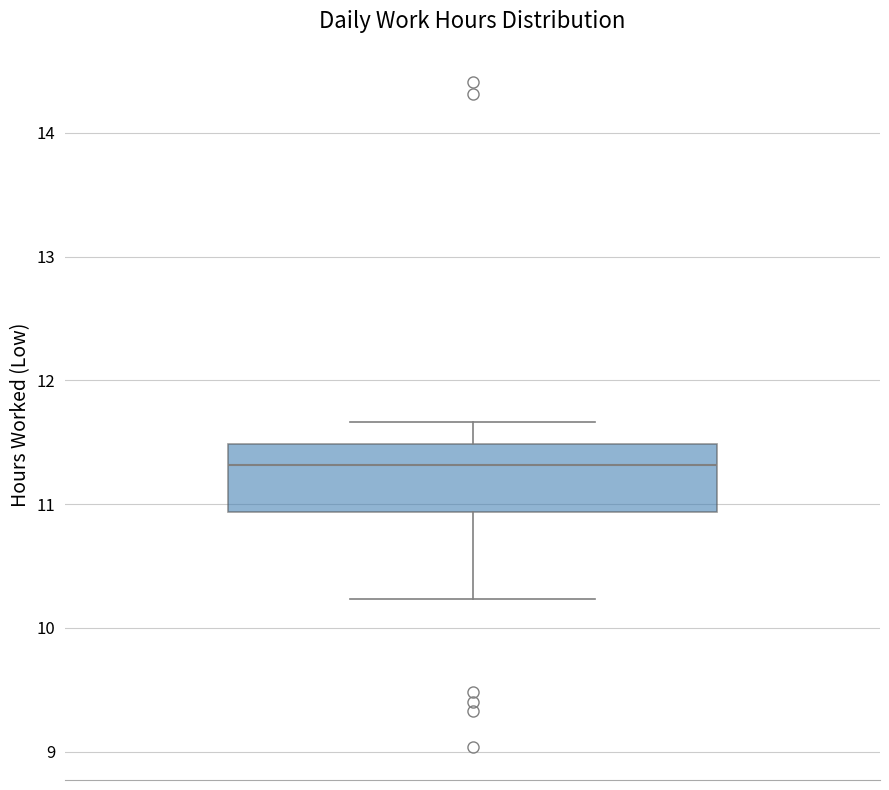

Transcribe this box plot: give where the median line is, the range the box spans, and where the two whiskers end, as read against the y-axis. The values are not printed on the chart, so give them approximately, as read against the axis.

median 11.3, box 10.9 to 11.5, whiskers 10.2 to 11.7